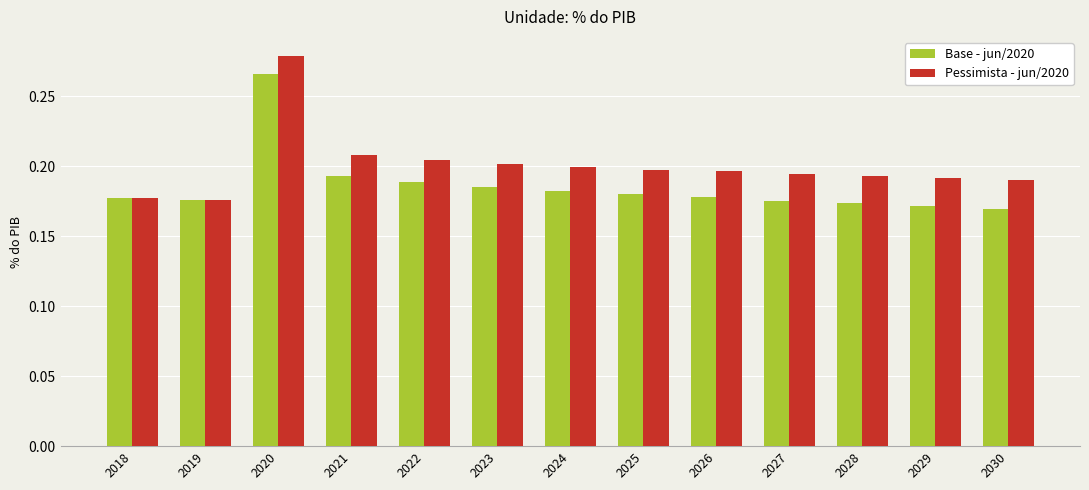

Is the value of Base - jun/2020 at 2026 greater than the value of Pessimista - jun/2020 at 2025?

No